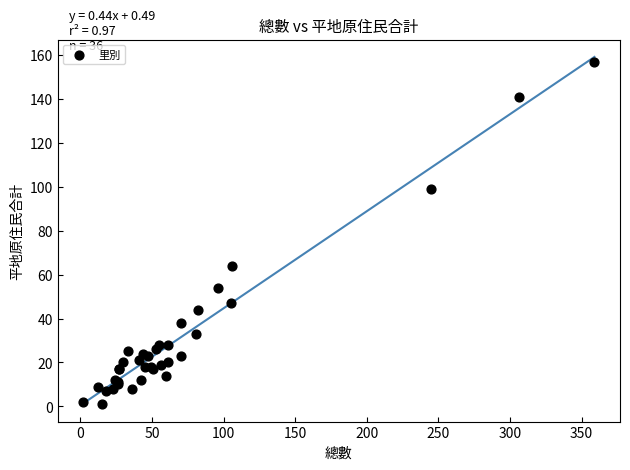

What Y value in the scatter plot is closest to 79?

64